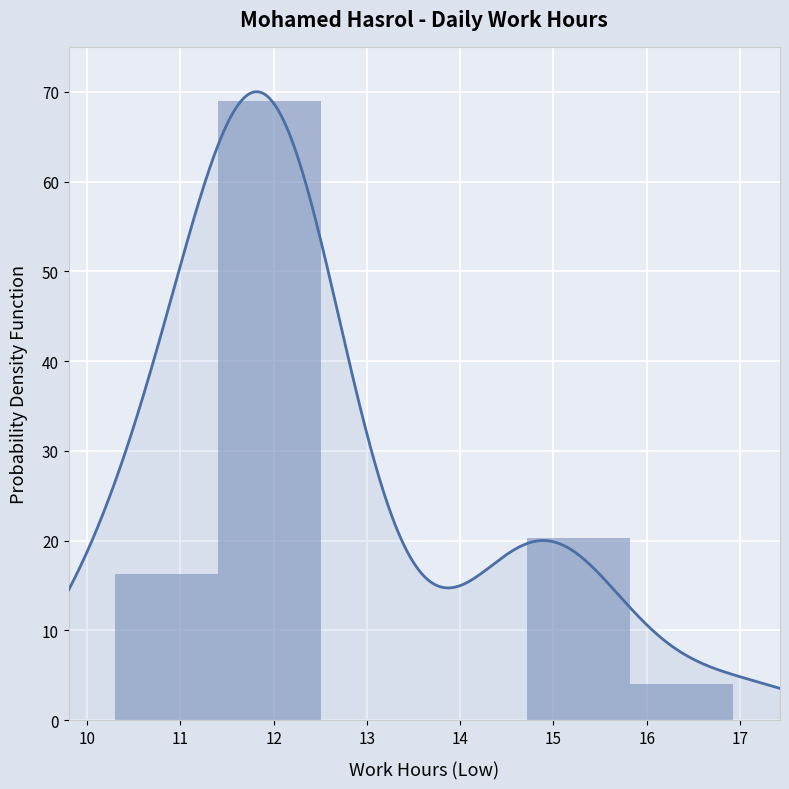

What is the sum of all values?

109.6